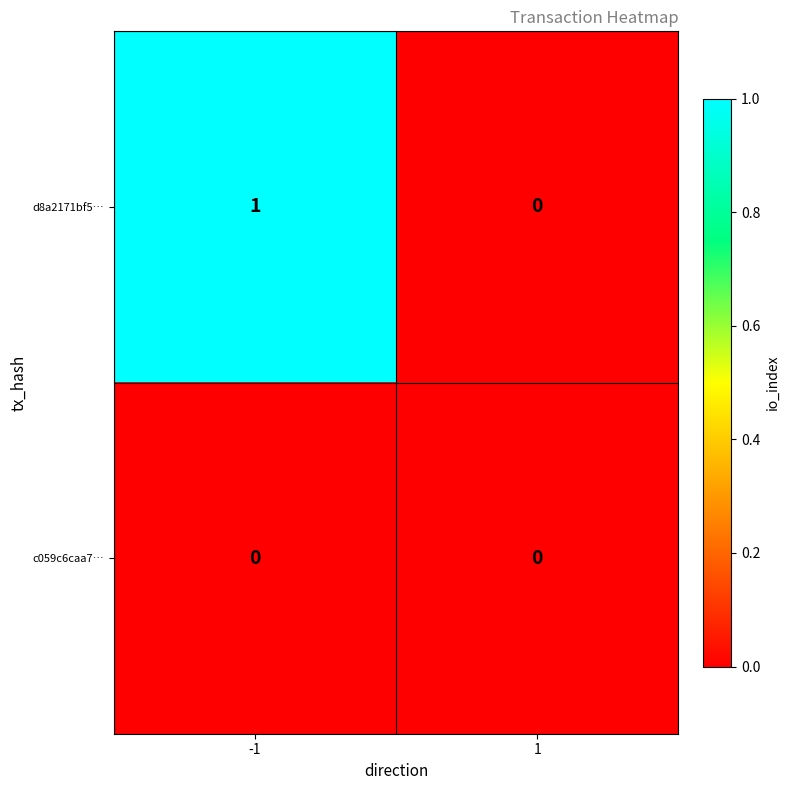

Between -1 and 1, which series saw the biggest shift?

d8a2171bf5…